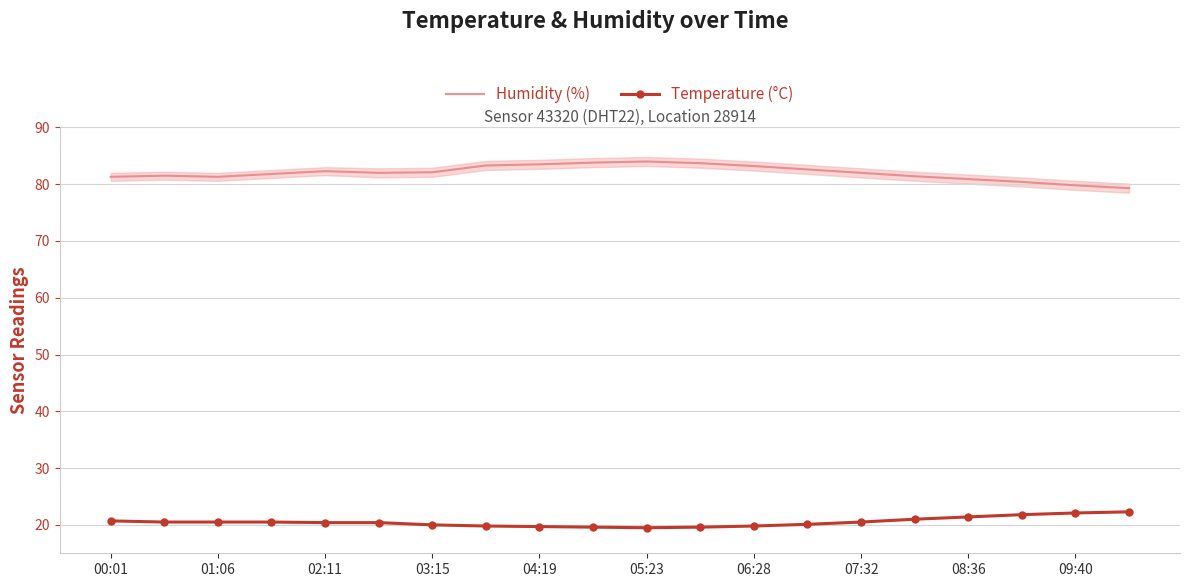

Is it true that Temperature (°C) equals 11.6 at 01:06?

False